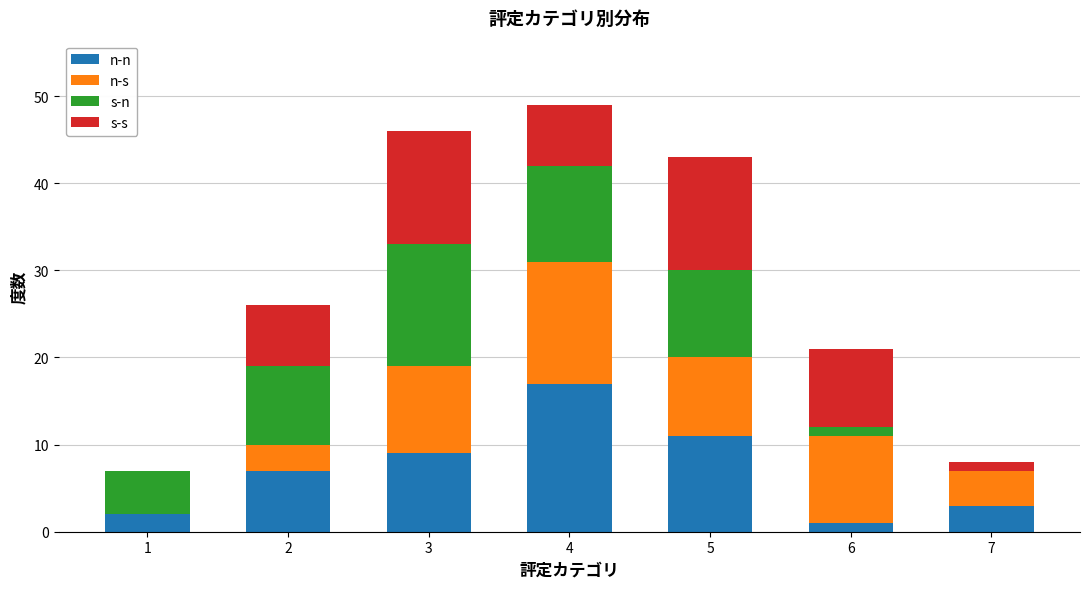

Reading left to right, list the values for the n-n series.

1=2	2=7	3=9	4=17	5=11	6=1	7=3